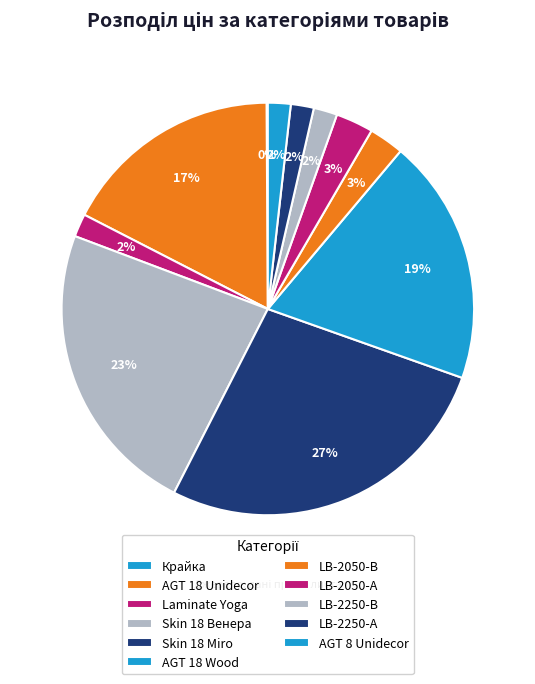

Which slice is the smallest?

Крайка